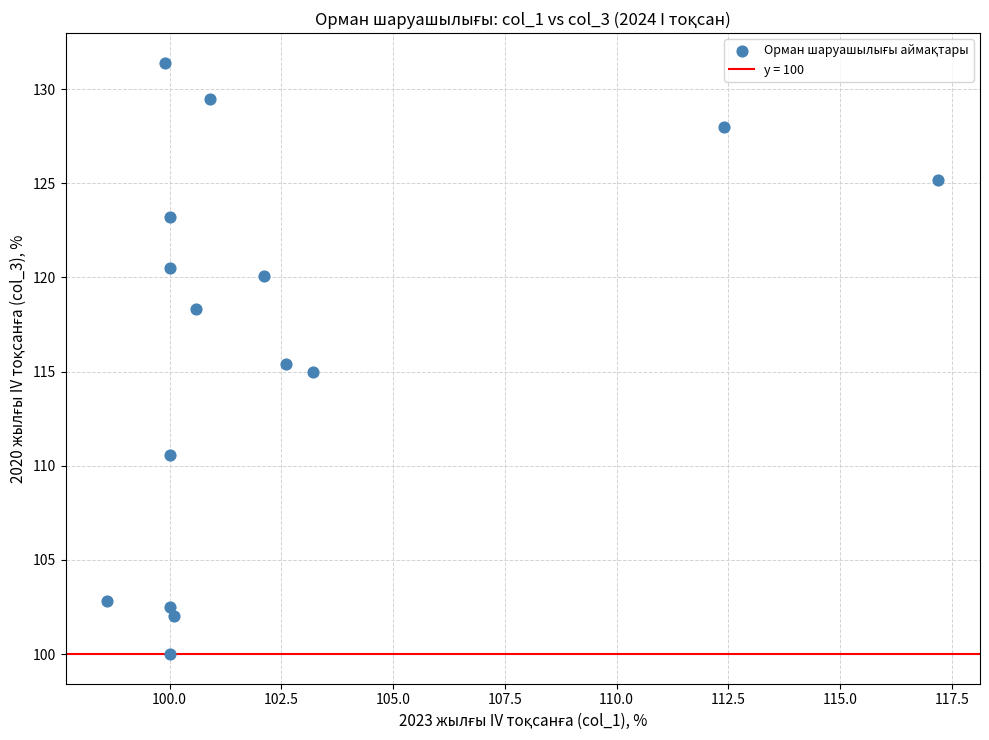

What is the range of Y values (max minus min)?

31.4